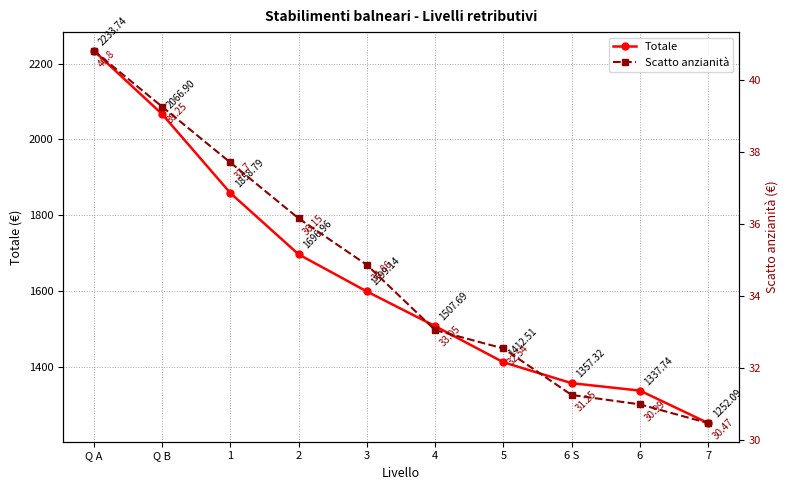

What is the difference between the highest and lowest values at 6 S?

1326.1